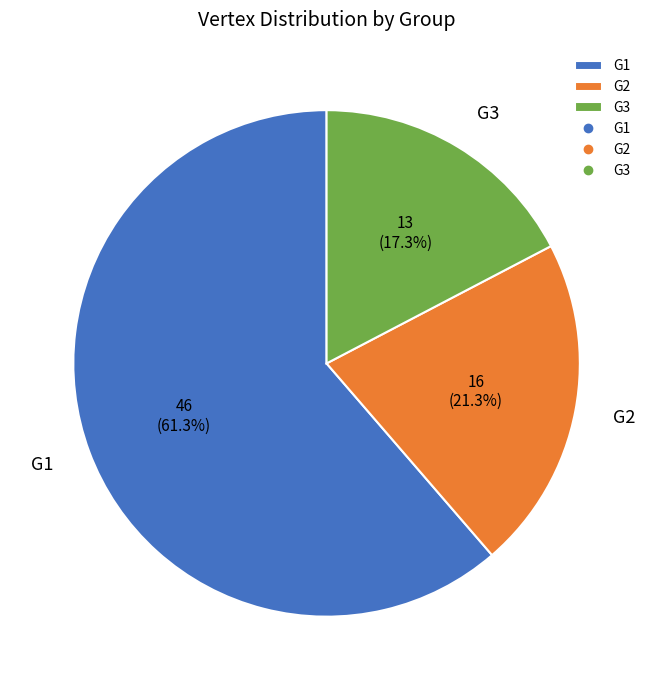

Rank the categories by value from lowest to highest.

G3, G2, G1